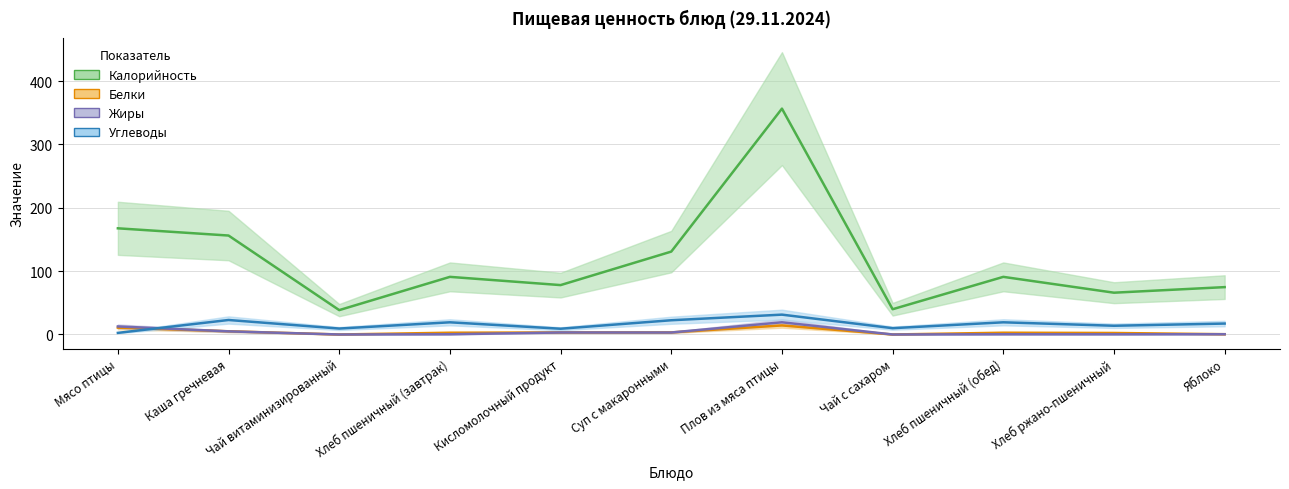

What is the total value across all series at Чай с сахаром?

49.9